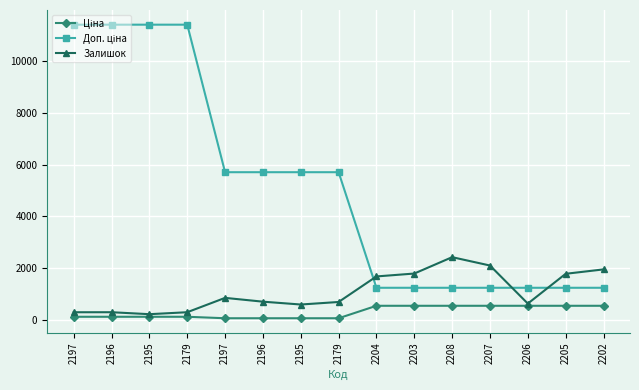

What is the value of the Залишок point at the 2nd from the left?

290.0